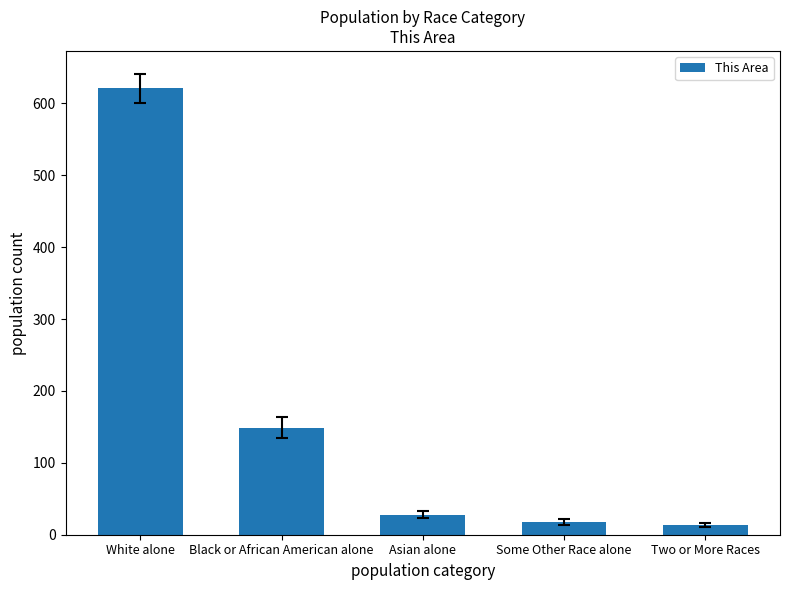

Reading right to left, list all the values displayed in this chart.

14	18	28	149	621